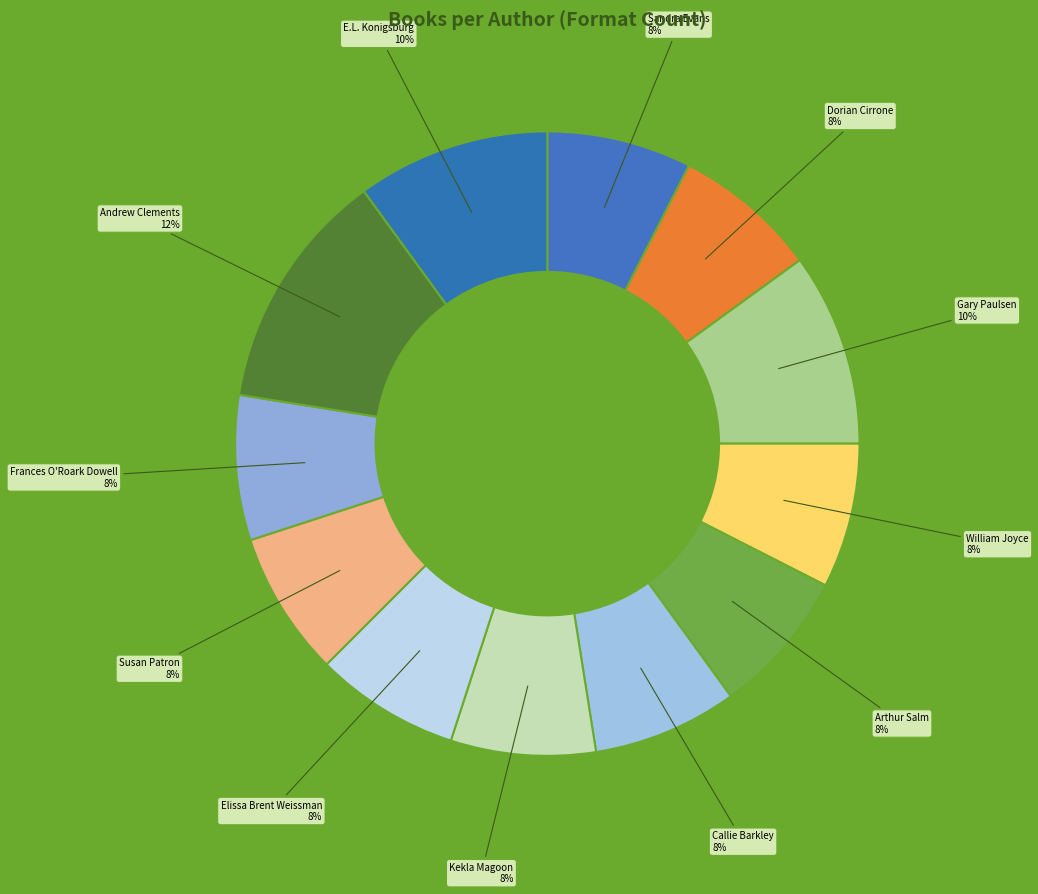

To the nearest percent, what percentage of the pie is E.L. Konigsburg?

10%